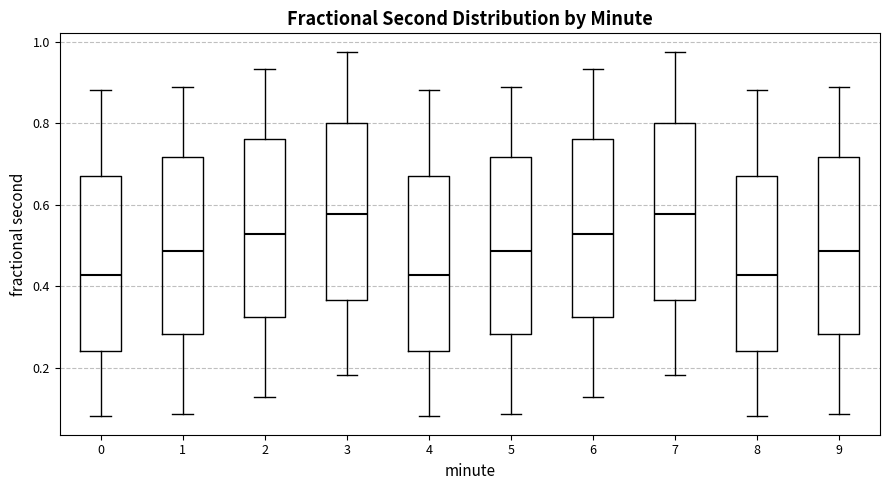

Reading left to right, read every box against the y-axis: the position of its median line, the range the box covers, and the ends of its whiskers. The values are not printed on the chart, so give them approximately, as read against the axis.

0: median 0.42, box 0.24 to 0.68, whiskers 0.08 to 0.88
1: median 0.48, box 0.28 to 0.72, whiskers 0.08 to 0.88
2: median 0.52, box 0.32 to 0.76, whiskers 0.12 to 0.94
3: median 0.58, box 0.36 to 0.80, whiskers 0.18 to 0.98
4: median 0.42, box 0.24 to 0.68, whiskers 0.08 to 0.88
5: median 0.48, box 0.28 to 0.72, whiskers 0.08 to 0.88
6: median 0.52, box 0.32 to 0.76, whiskers 0.12 to 0.94
7: median 0.58, box 0.36 to 0.80, whiskers 0.18 to 0.98
8: median 0.42, box 0.24 to 0.68, whiskers 0.08 to 0.88
9: median 0.48, box 0.28 to 0.72, whiskers 0.08 to 0.88